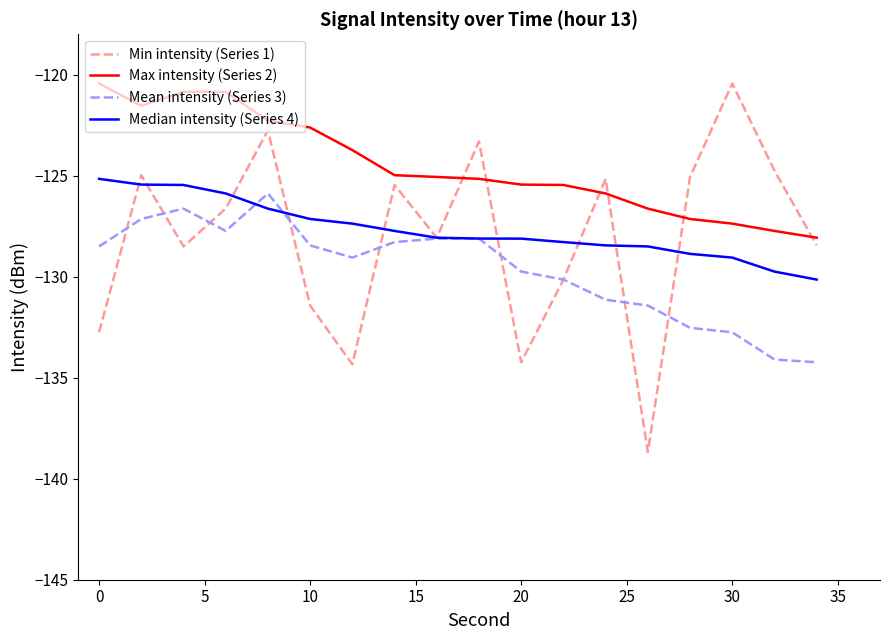

True or false: Max intensity (Series 2) and Mean intensity (Series 3) cross at least once.

False